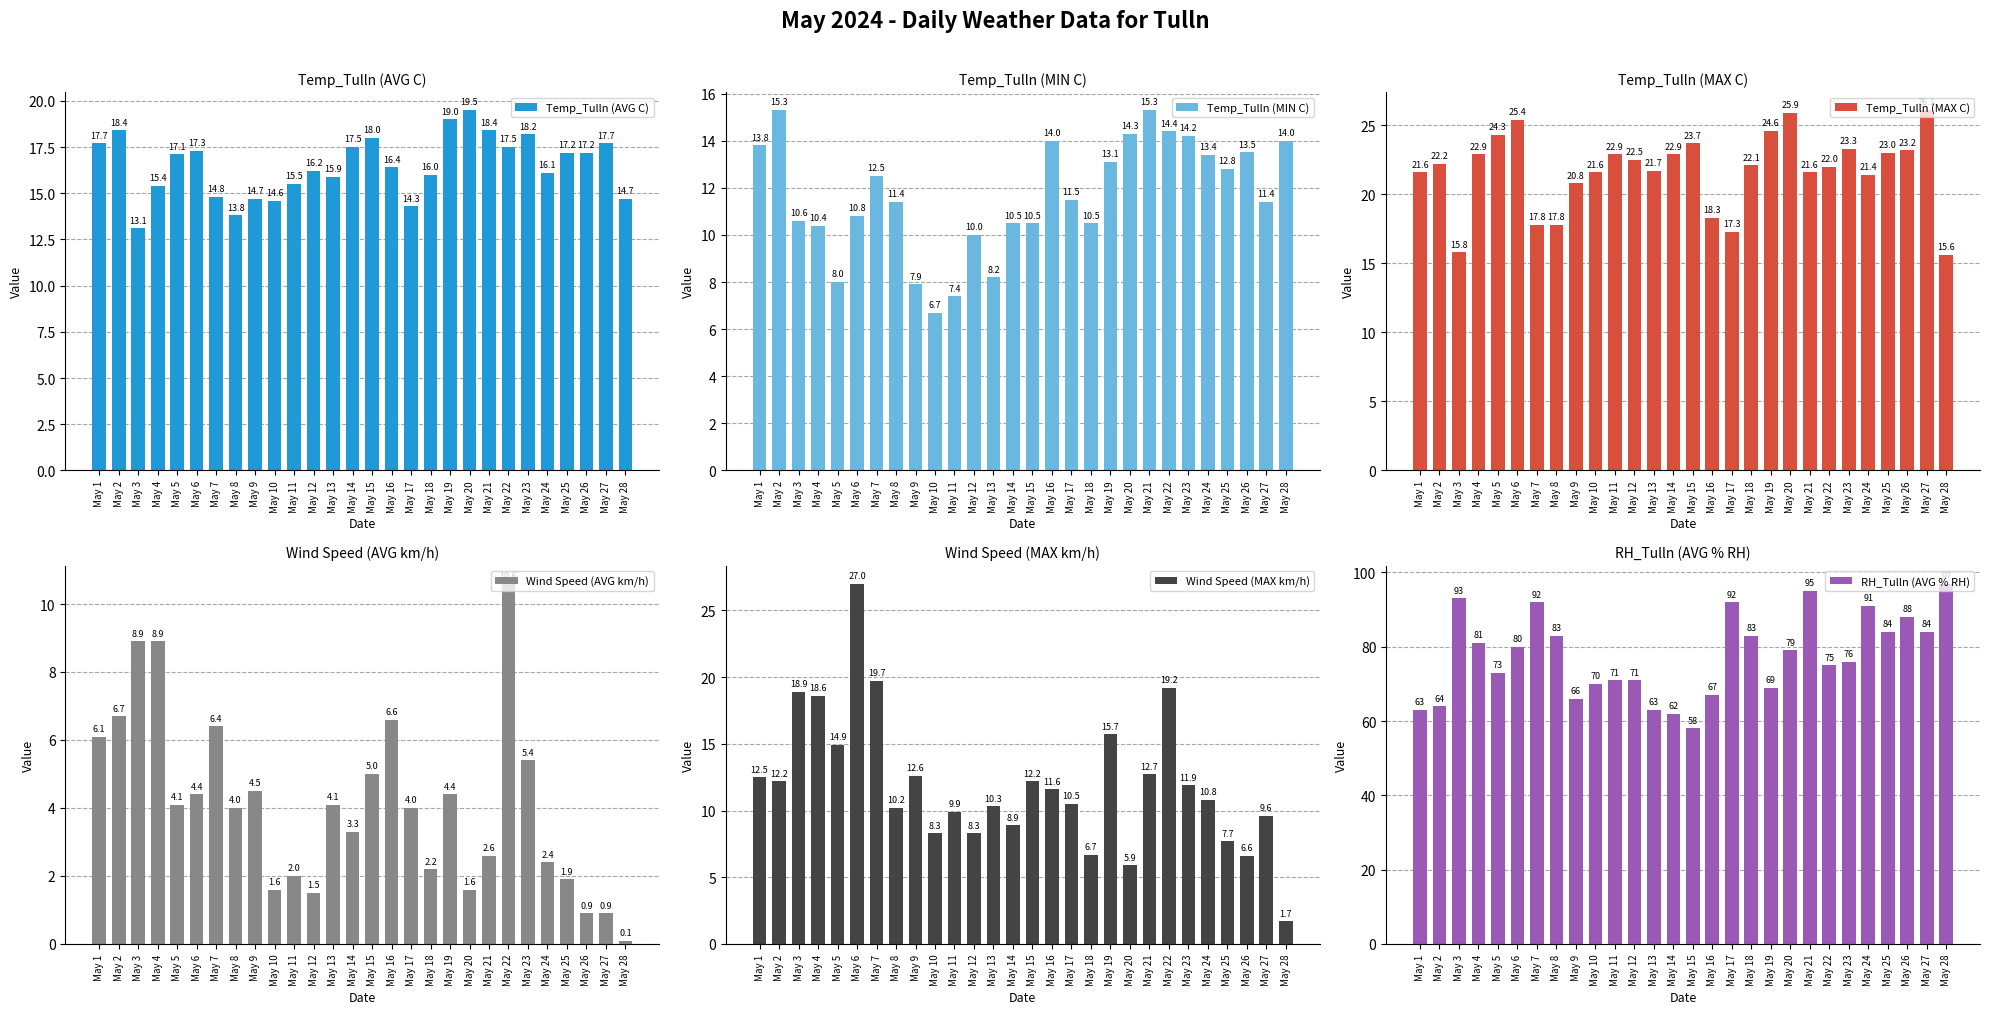

How many groups of bars are there?

28